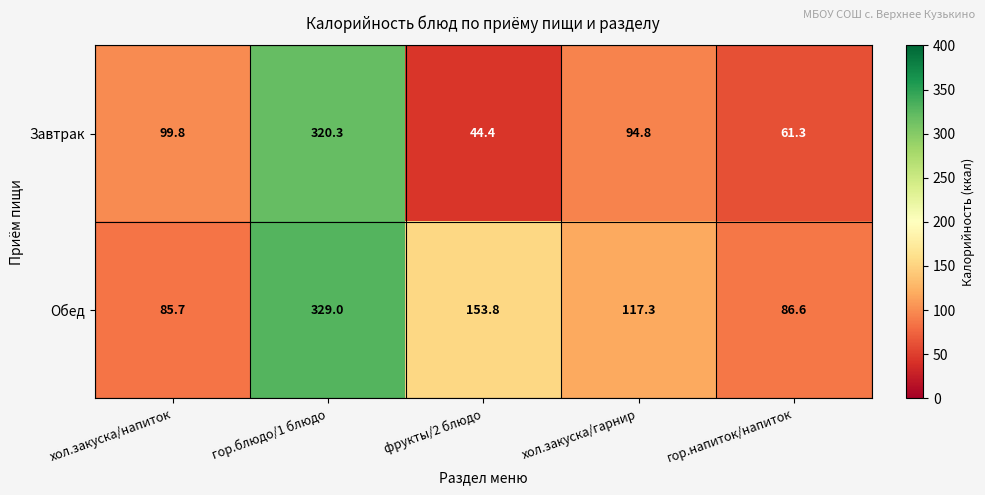

How many categories are shown in the chart?

5